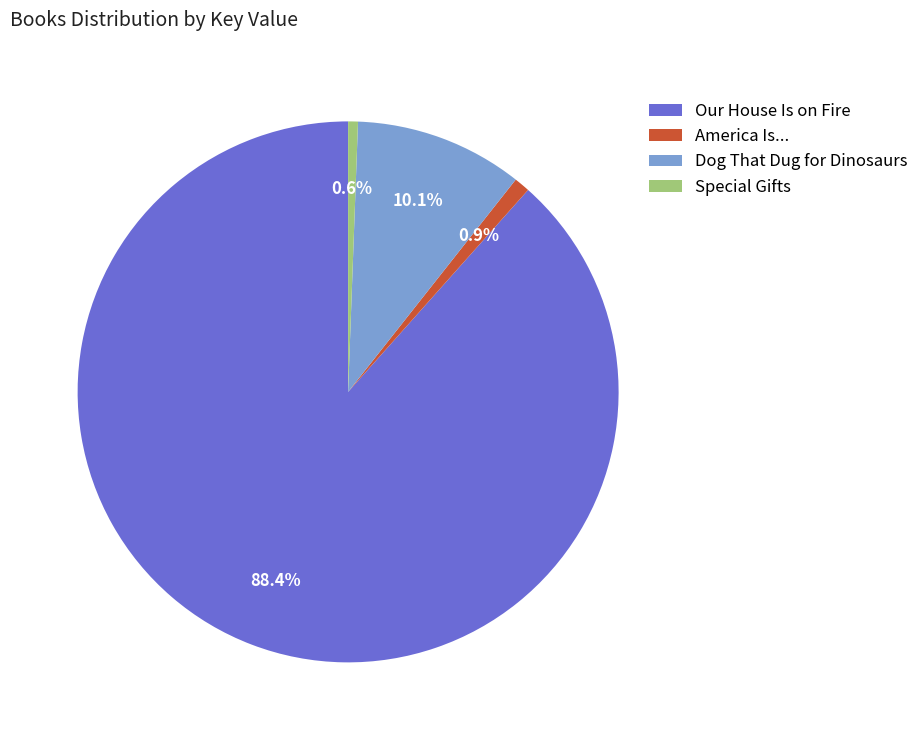

Which category has the biggest portion of the pie?

Our House Is on Fire